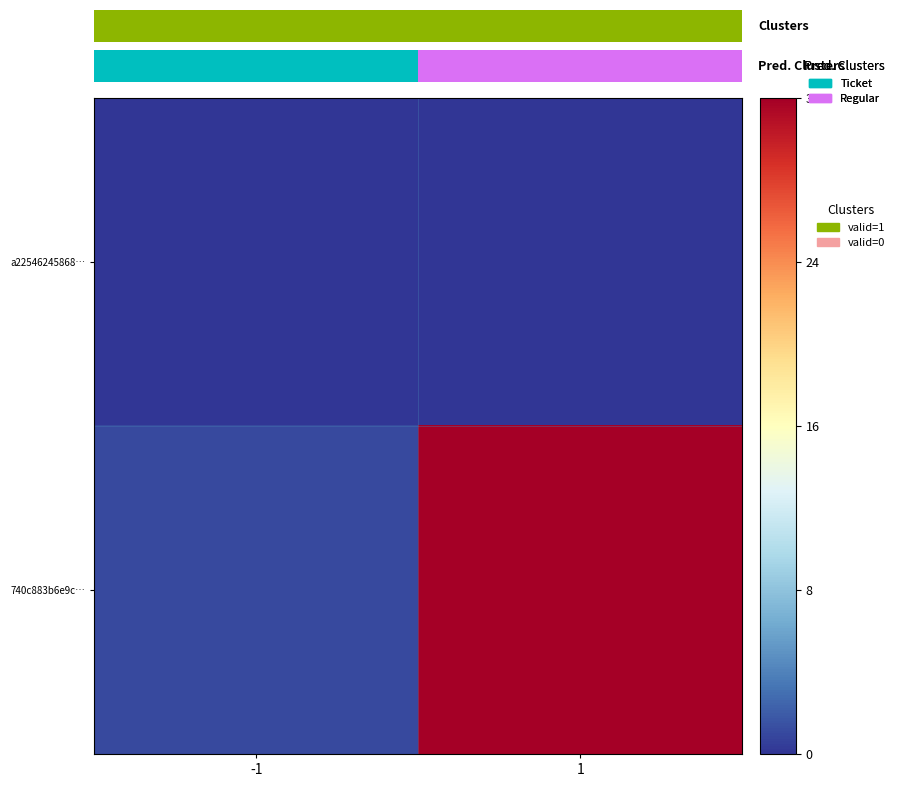

Count the 740c883b6e9c… values in the range 1 to 32.

2